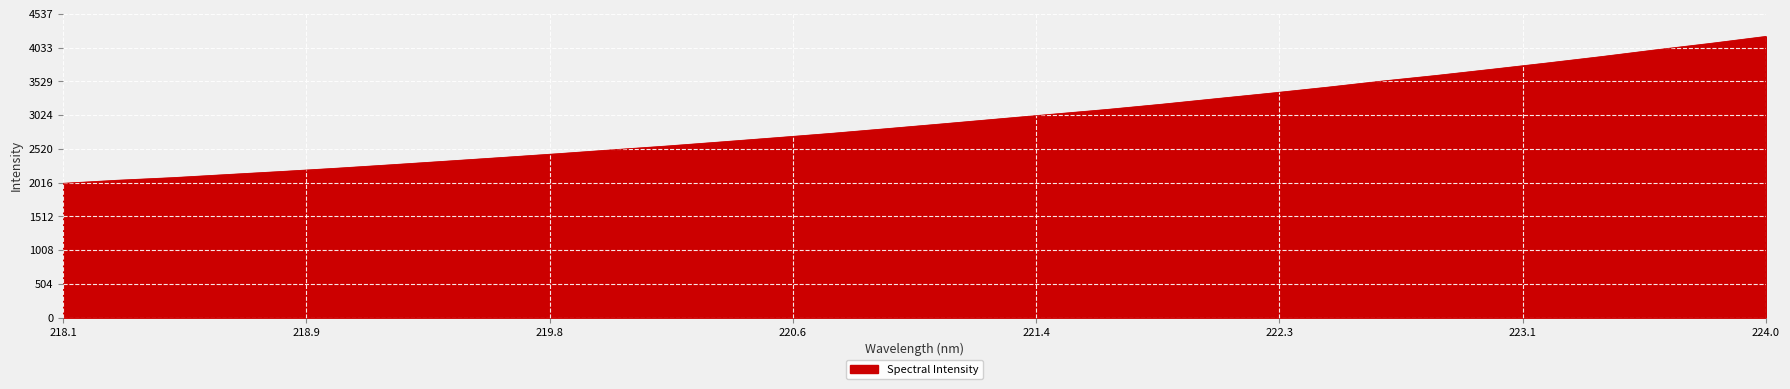

What is the maximum value shown in the chart?

4200.7